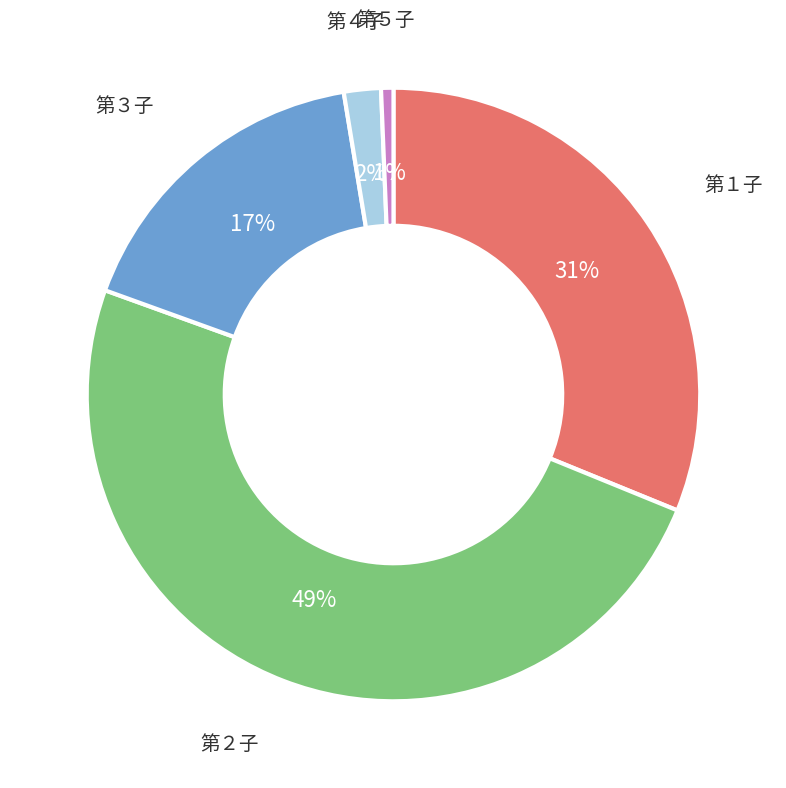

True or false: 第３子 accounts for 8% of the total.

False